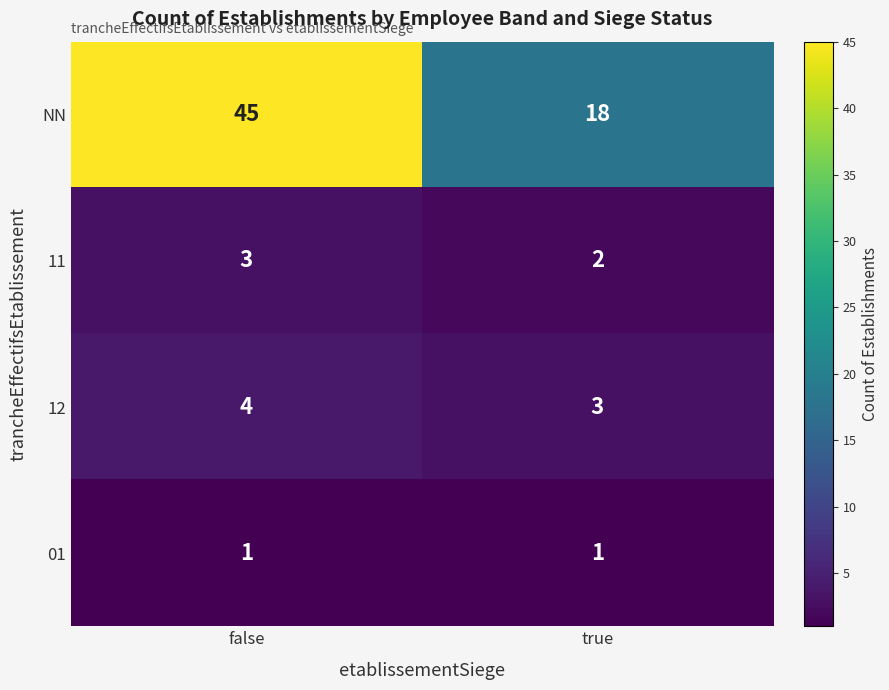

Where is 12 nearest to the value 3?

true